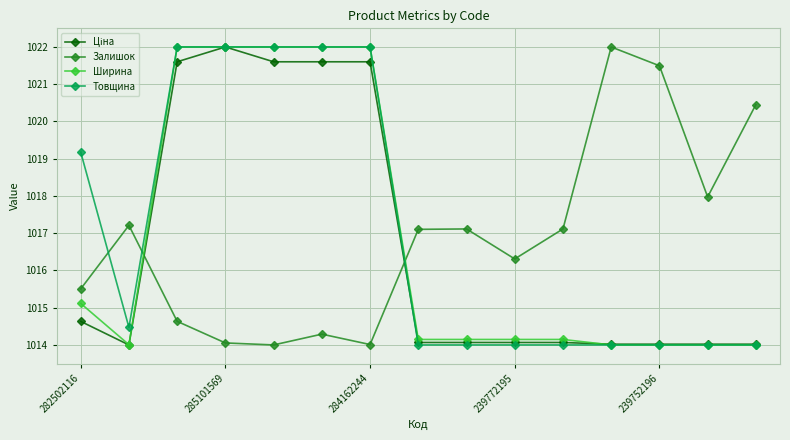

What is the highest value of the Ширина series?

1022.0